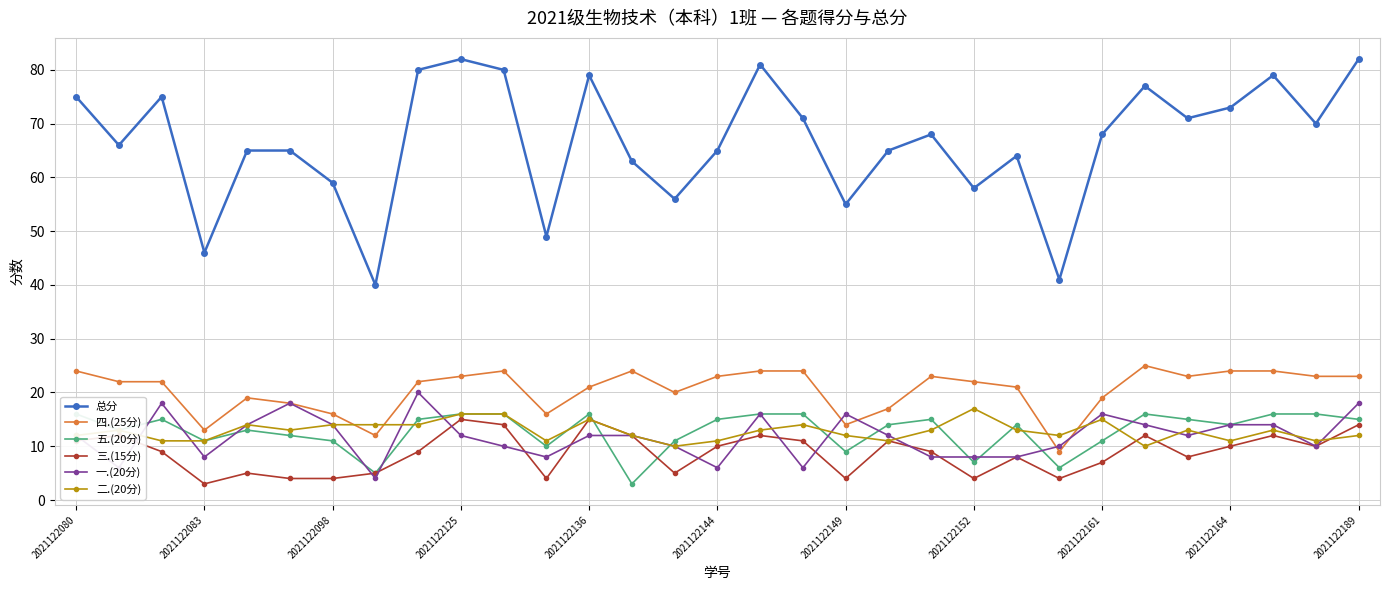

Which category has the lowest value in the 三.(15分) series?

2021122083